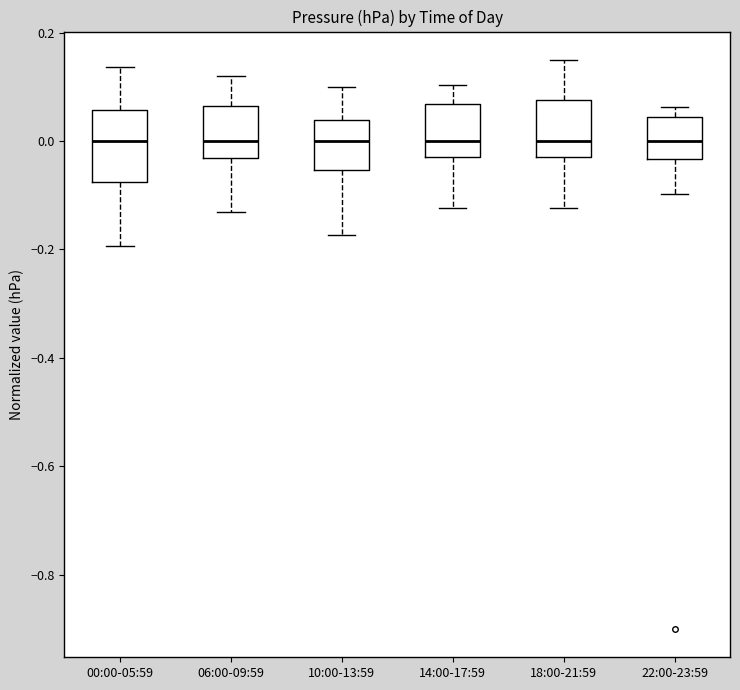

Which box is the tallest, from its lower edge to its upper edge?

00:00-05:59